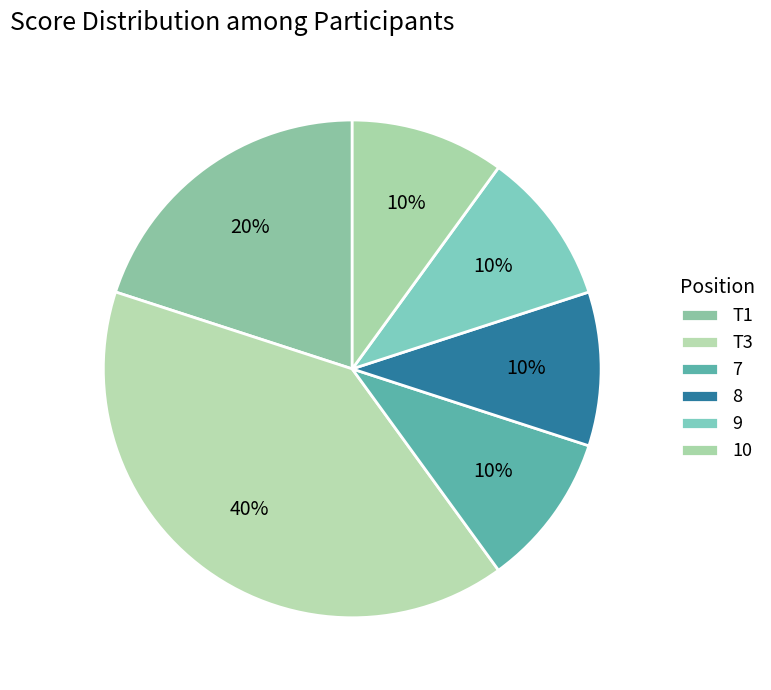

How many slices are in this pie chart?

6